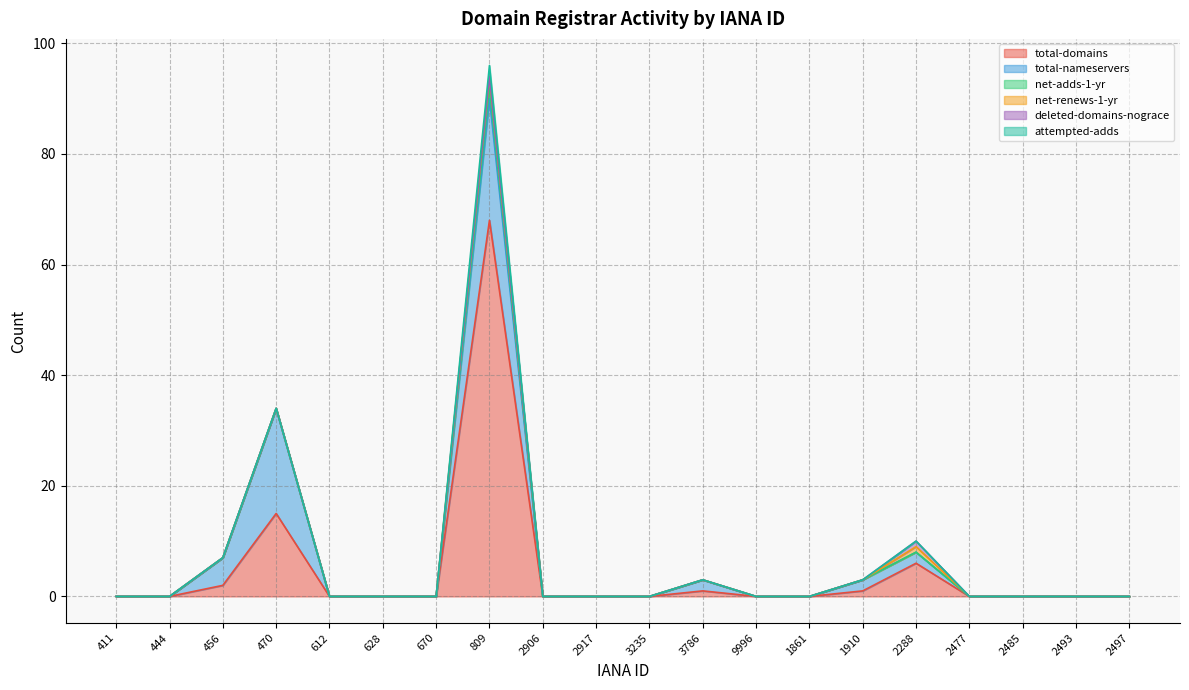

Which series changed the most between 470 and 670?

total-nameservers